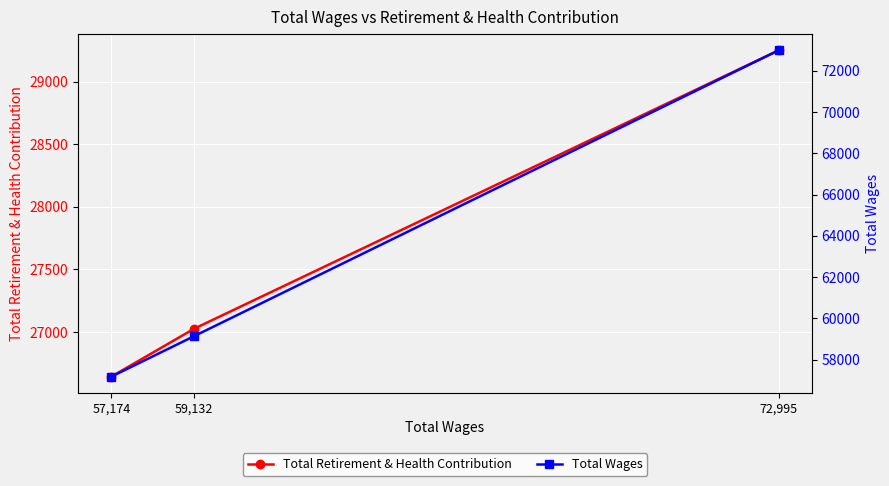

Reading right to left, what are all the values shown in this chart?

Total Retirement & Health Contribution: 26643	27025	29251
Total Wages: 57174	59132	72995